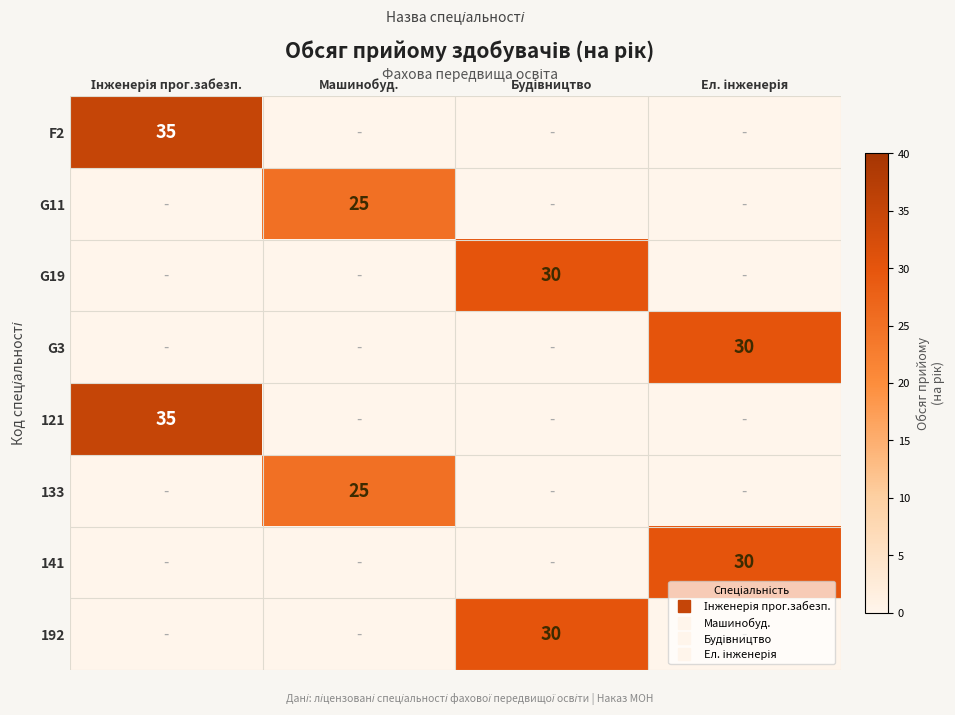

The G11 series shows 0 at Інженерія прог.забезп.. True or false?

True